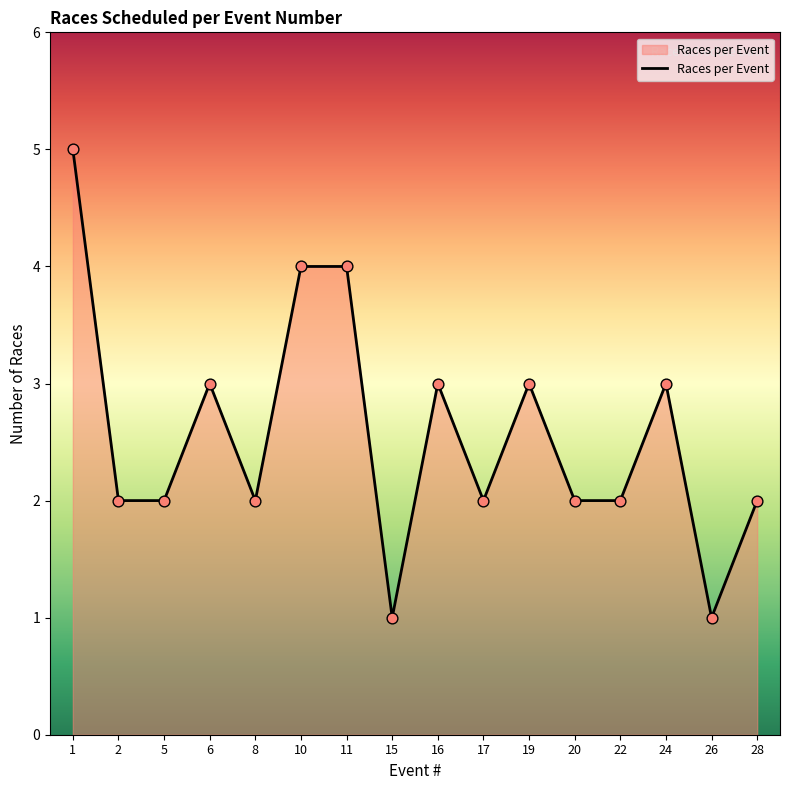

Between 10 and 6, which is larger?

10